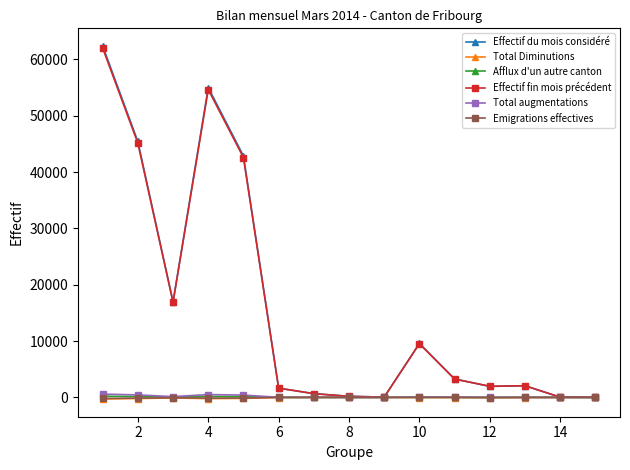

Which series has the largest range (max minus min)?

Effectif du mois considéré